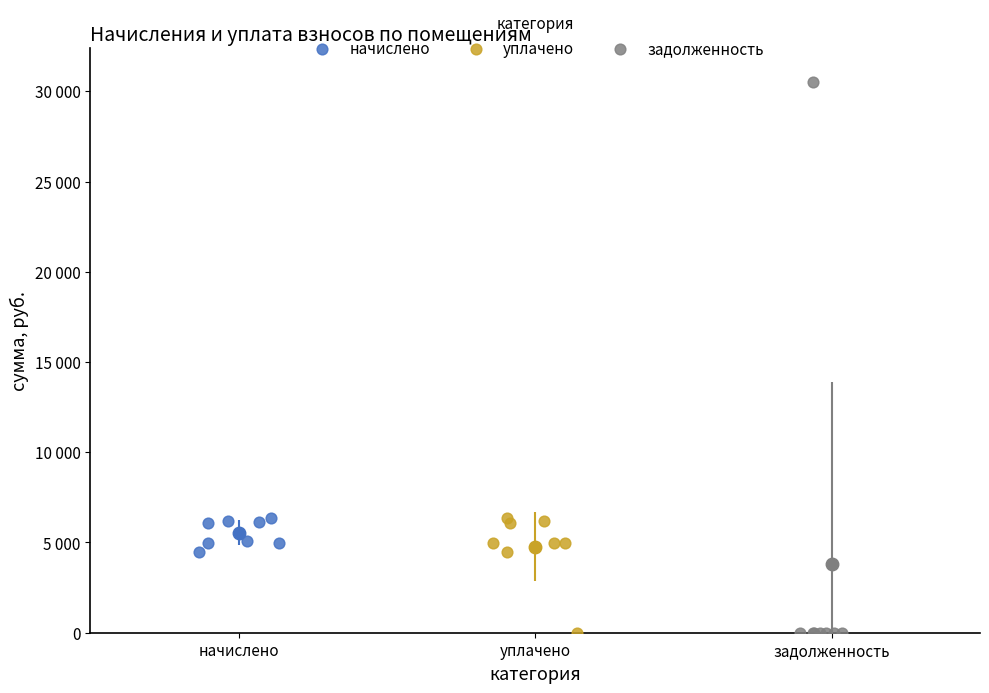

Which series has the largest Y range (max minus min)?

задолженность